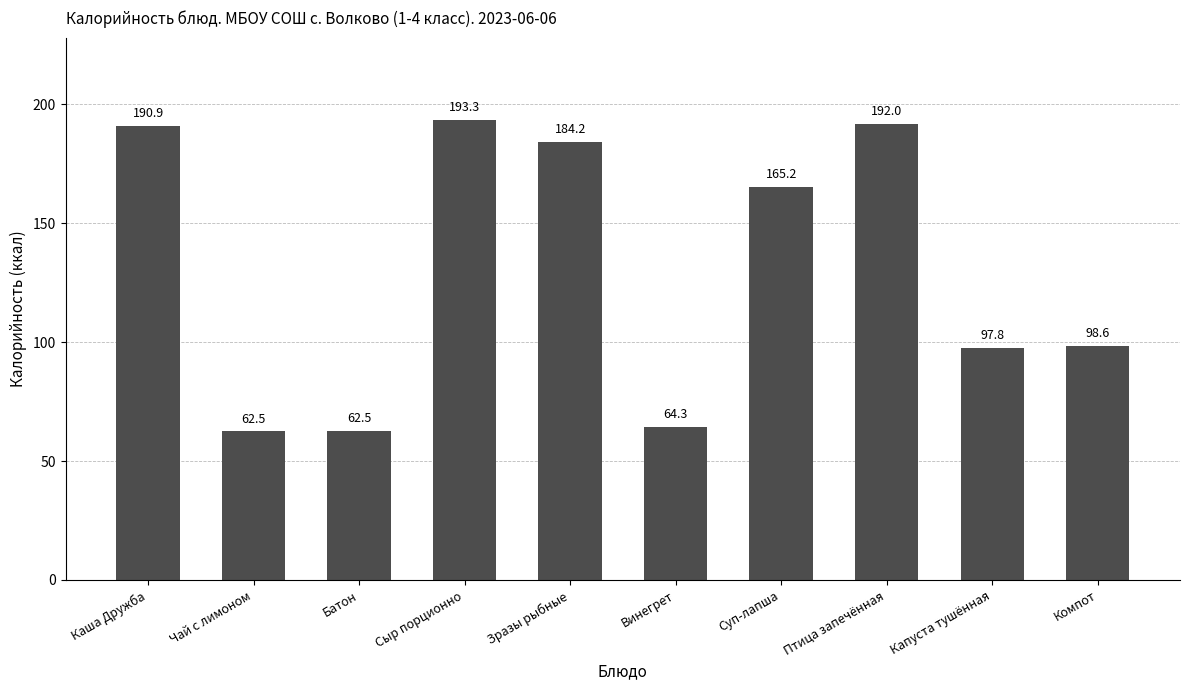

Where is the data nearest to the value 127?

Компот